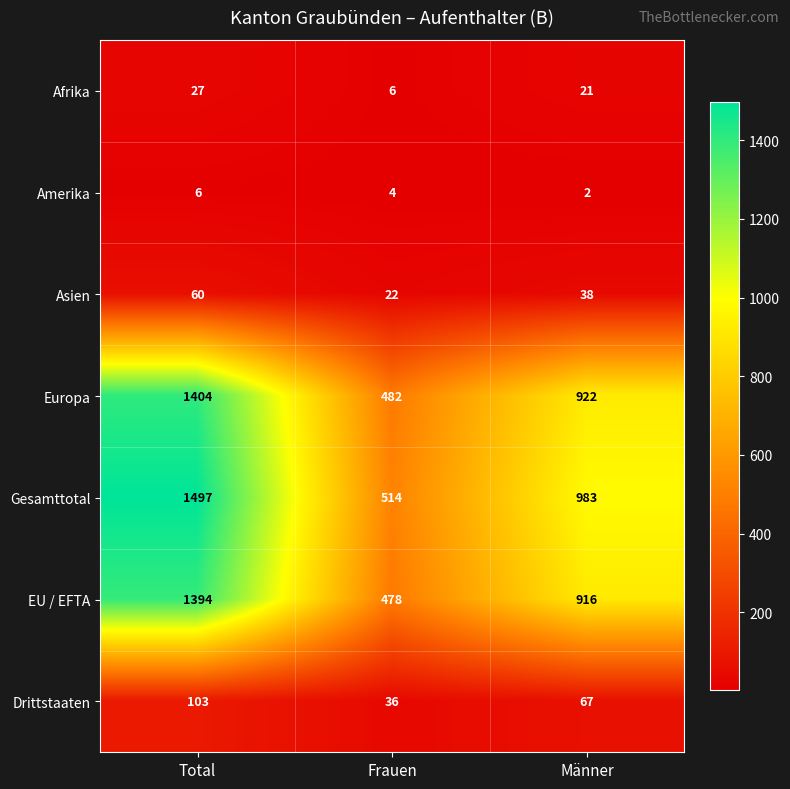

Count the number of data series in this chart.

7